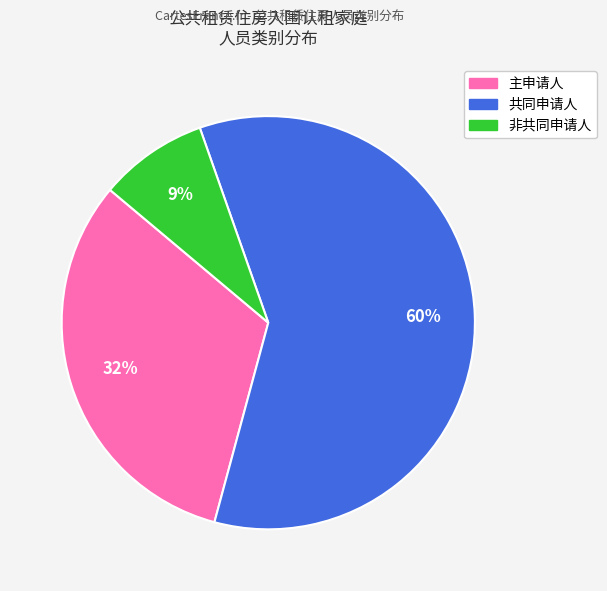

Which has a higher value, 主申请人 or 共同申请人?

共同申请人